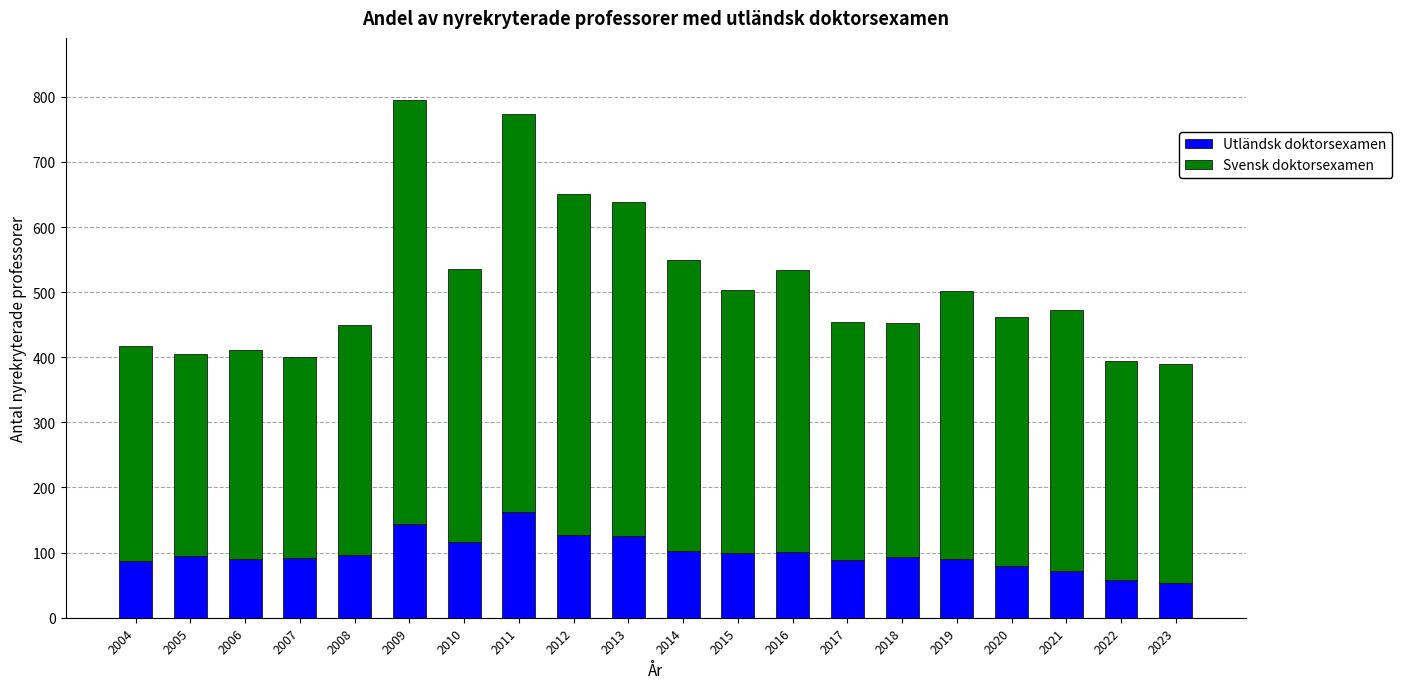

What is the maximum value for Utländsk doktorsexamen?

163